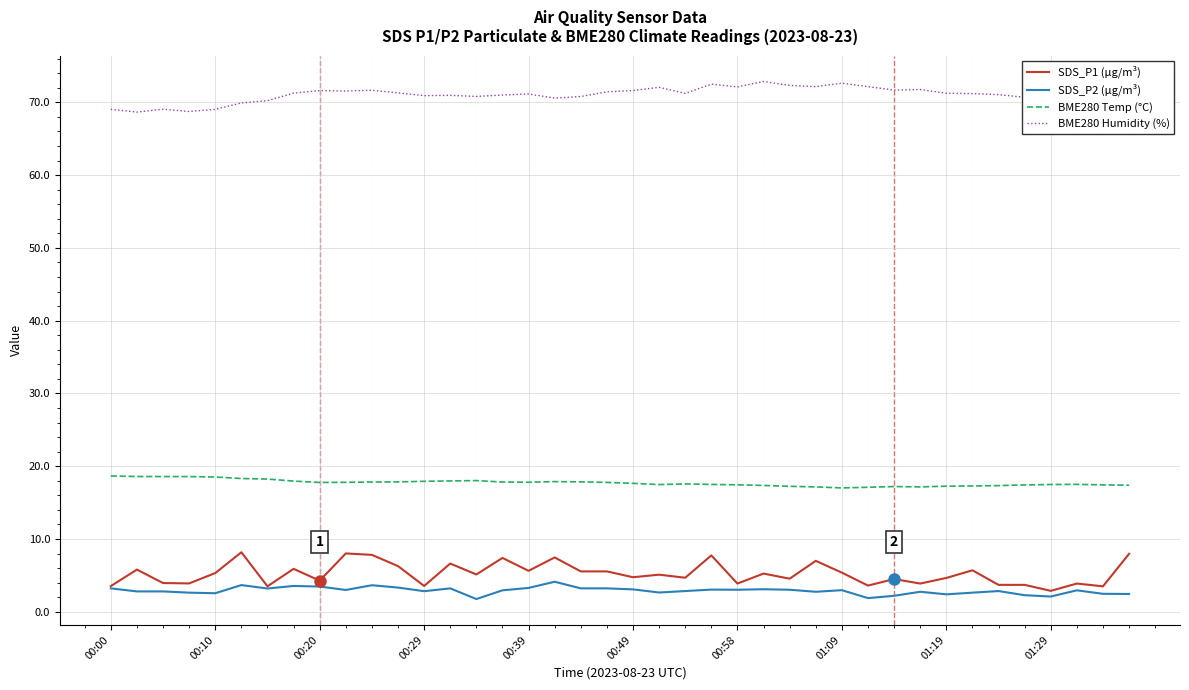

What is the difference between the maximum and minimum values in the SDS_P1 (µg/m³) series?

5.3